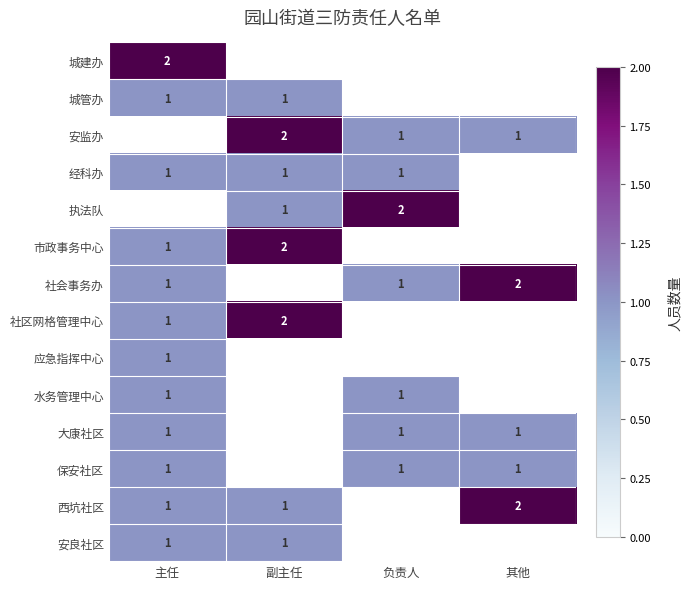

The 社区网格管理中心 series shows 2 at 主任. True or false?

False